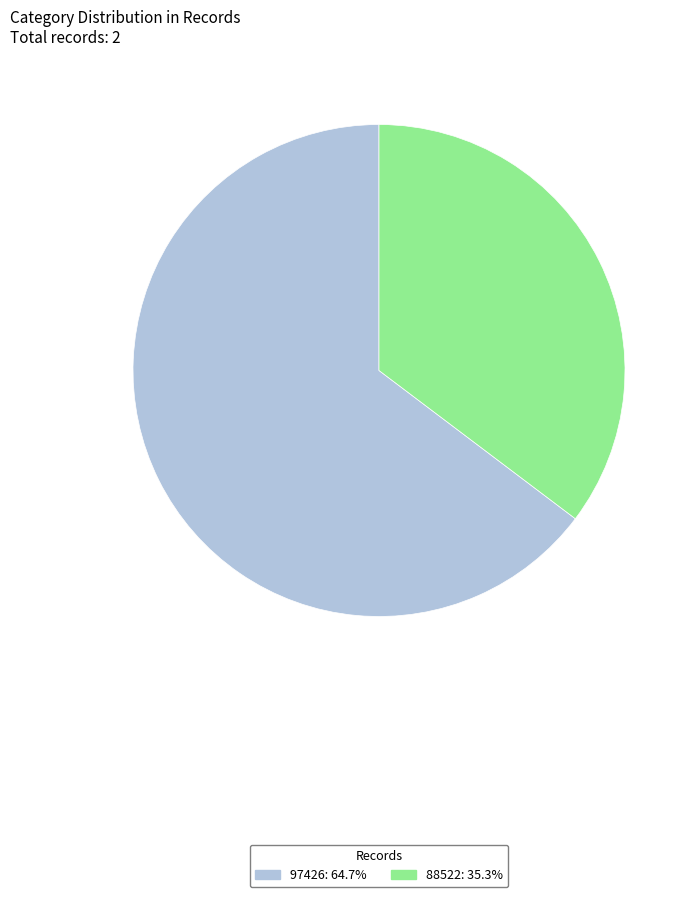

Between 97426 and 88522, which is larger?

97426